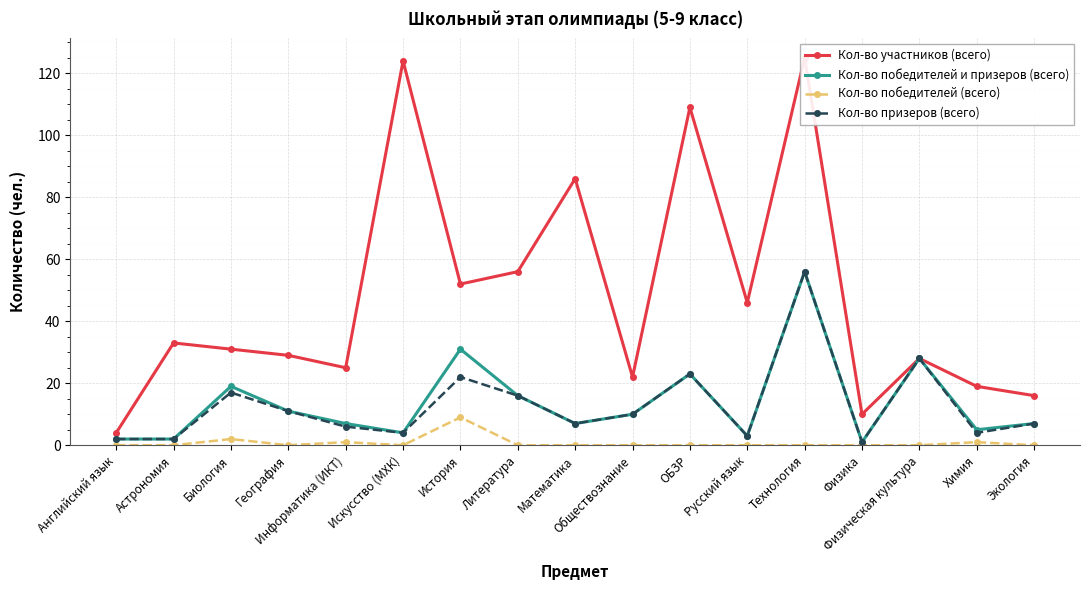

What are all the series names shown in the legend?

Кол-во участников (всего), Кол-во победителей и призеров (всего), Кол-во победителей (всего), Кол-во призеров (всего)